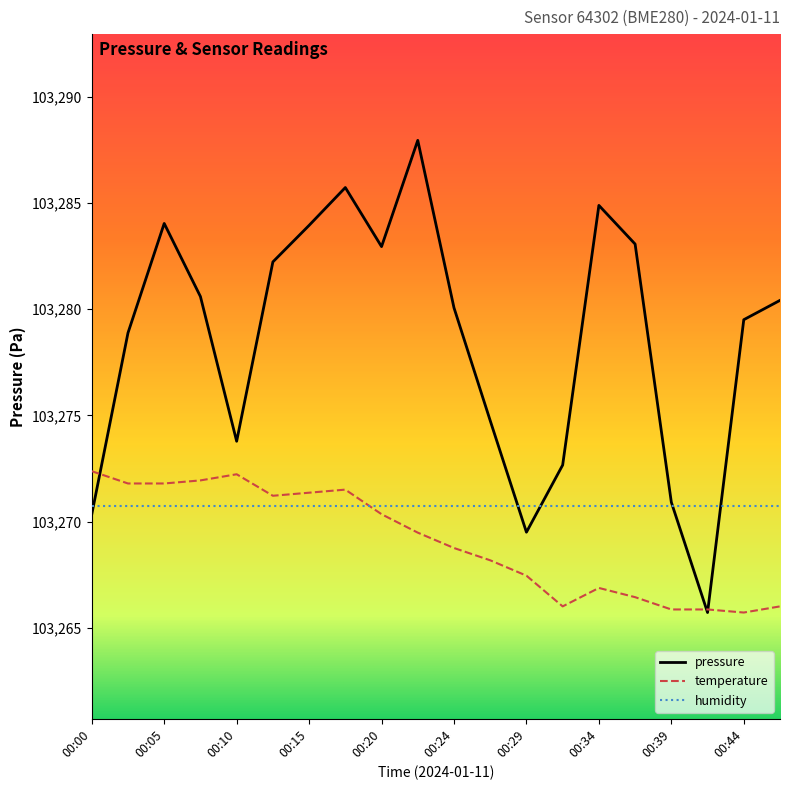

Rank the series by their maximum value, from highest to lowest.

pressure, temperature, humidity